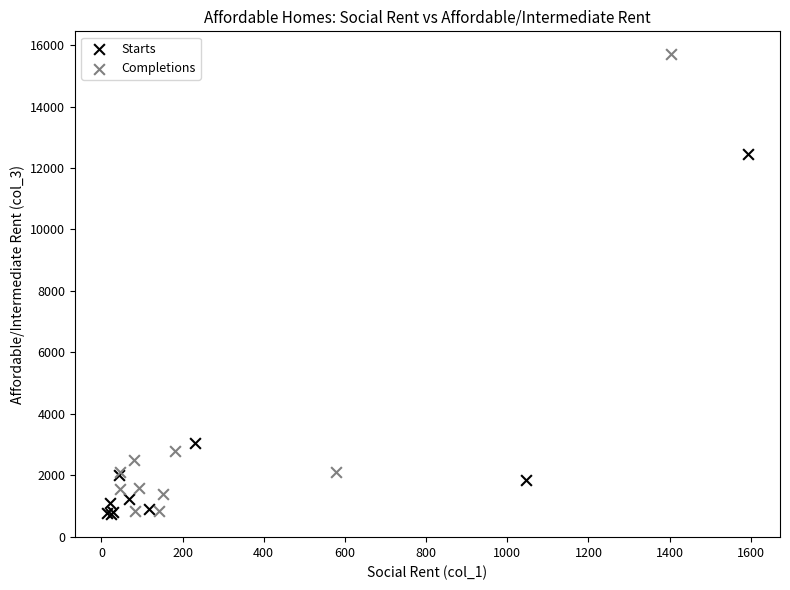

Which series contains the highest Y value?

Completions